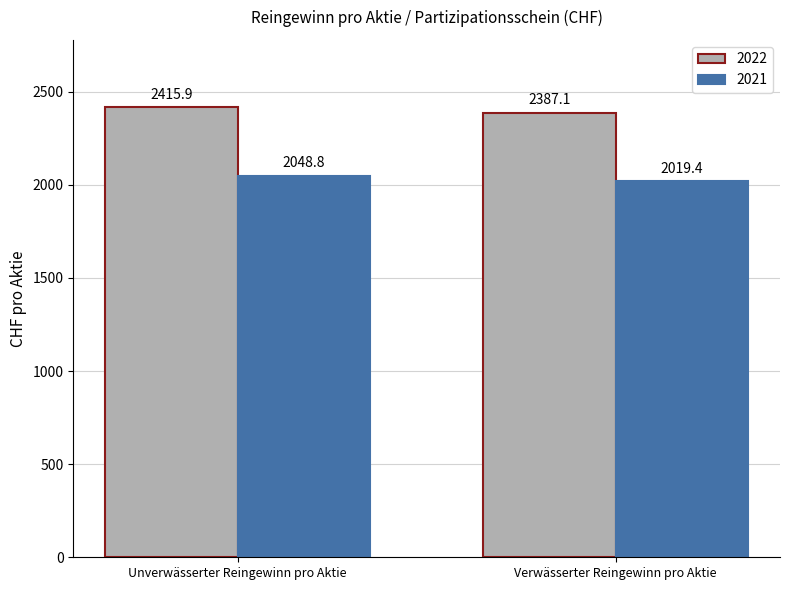

What is the sum of the 2022 values at Verwässerter Reingewinn pro Aktie and Unverwässerter Reingewinn pro Aktie?

4803.0